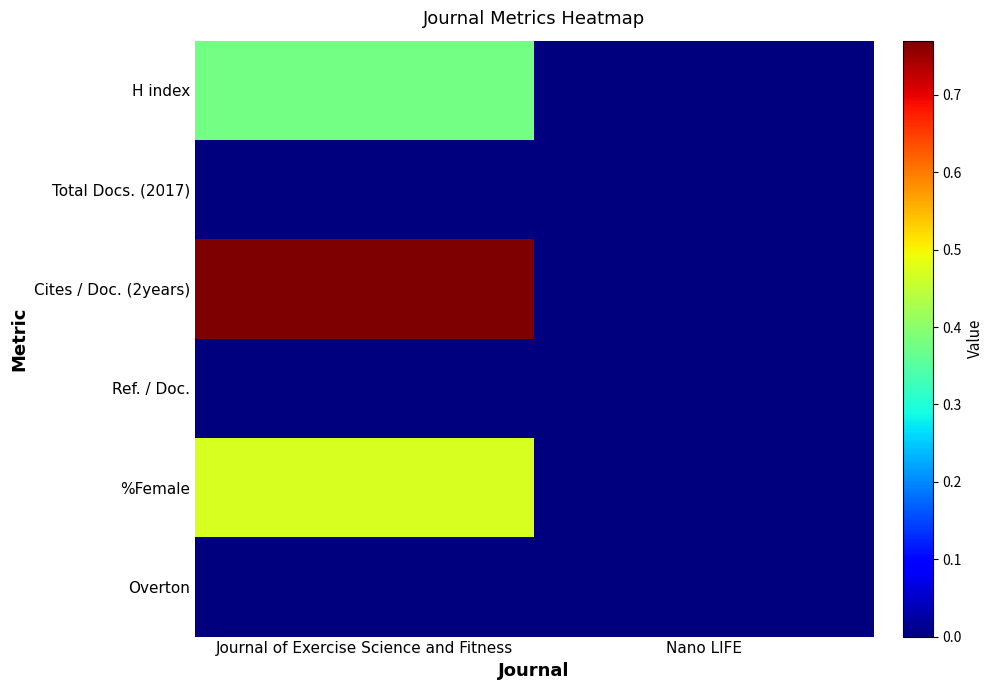

Between Nano LIFE and Journal of Exercise Science and Fitness, which is larger?

Journal of Exercise Science and Fitness